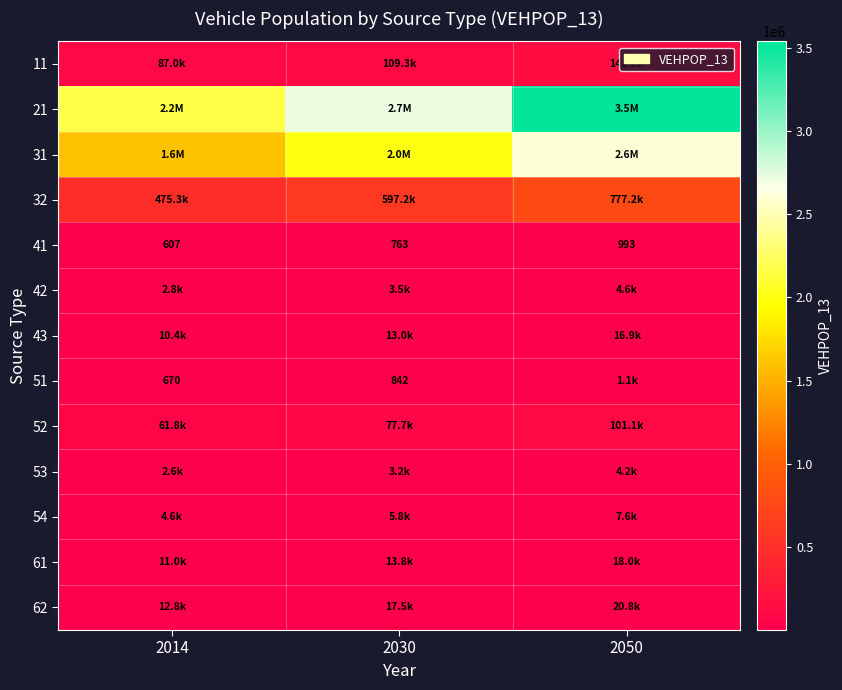

At which category is the sum across all series the highest?

2050